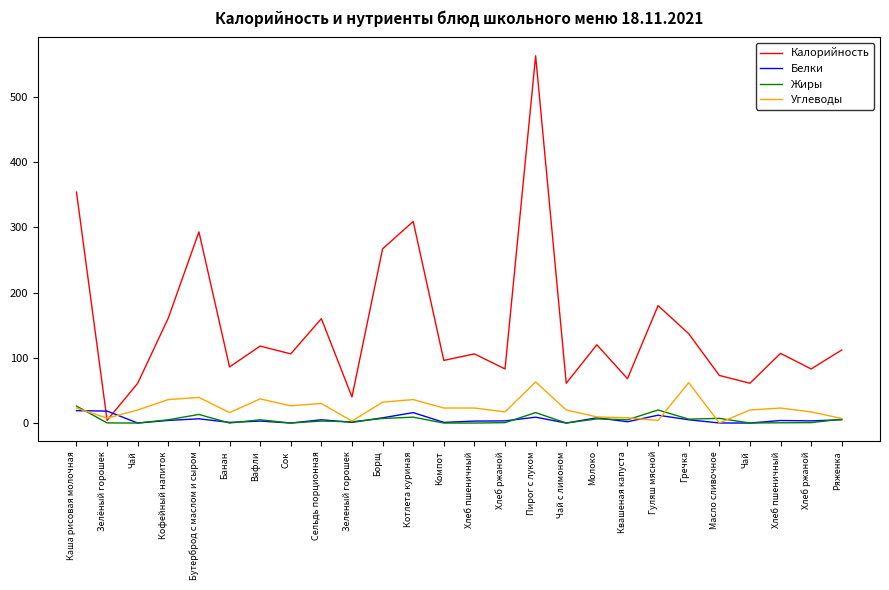

Where does the Белки series first go above 3?

Каша рисовая молочная